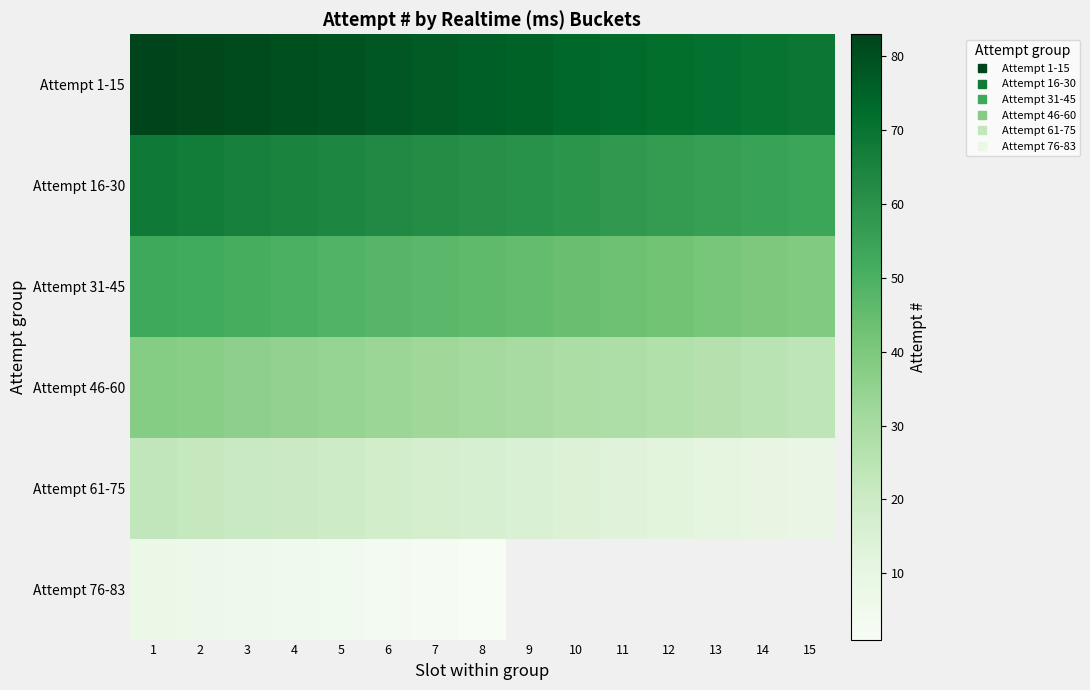

What is the difference between the Attempt 46-60 values at 9 and 8?

1.0